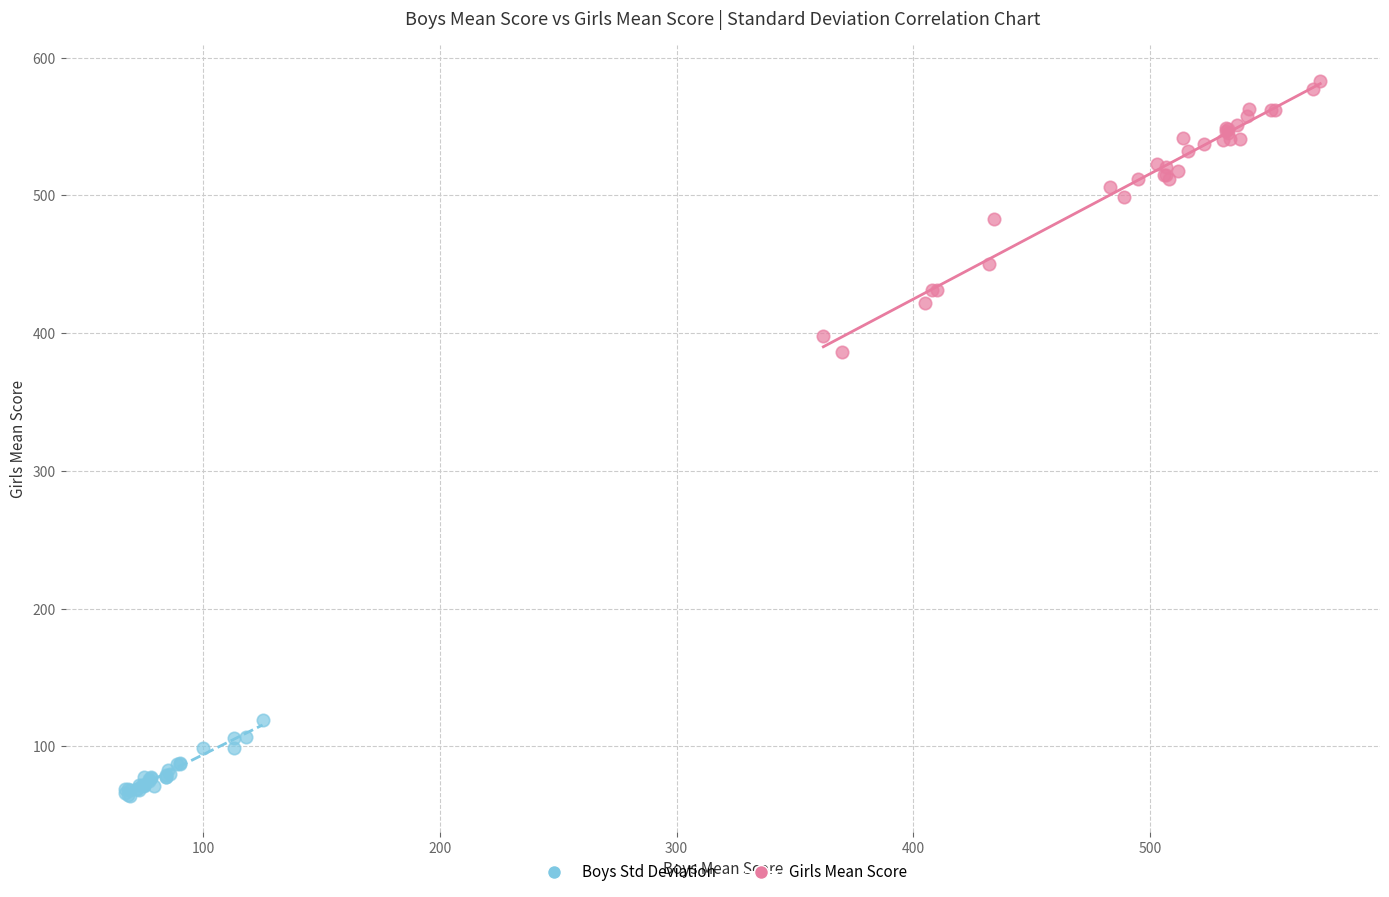

Which series reaches the minimum Y coordinate?

Boys Std Deviation